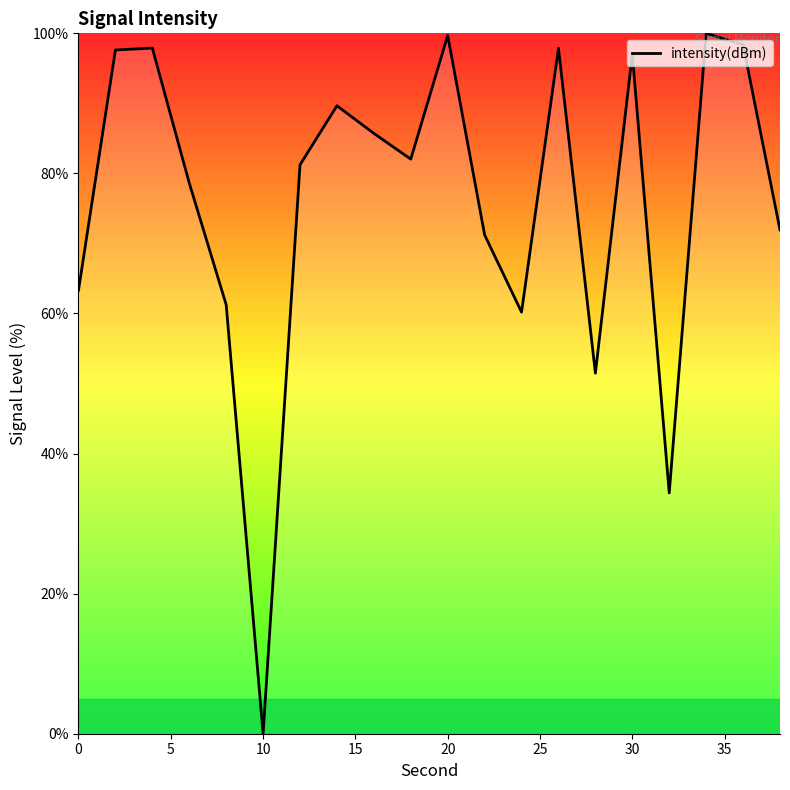

How many positive values are there?

19